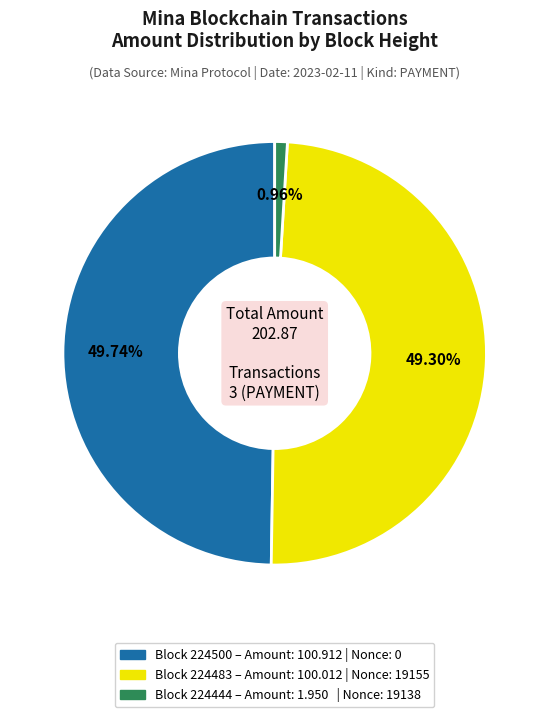

Is there a majority slice in this chart?

No